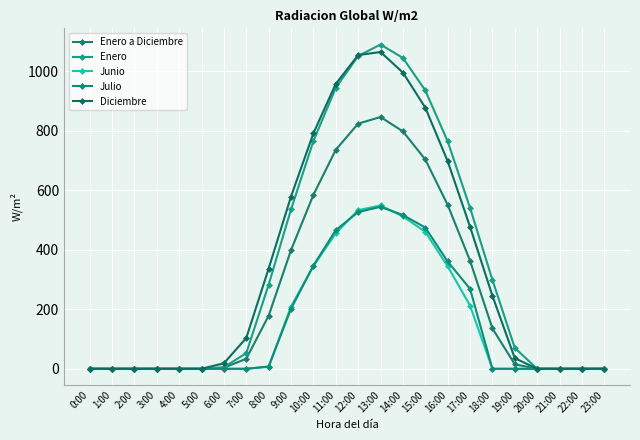

What is the total value across all series at 16:00?

2721.0